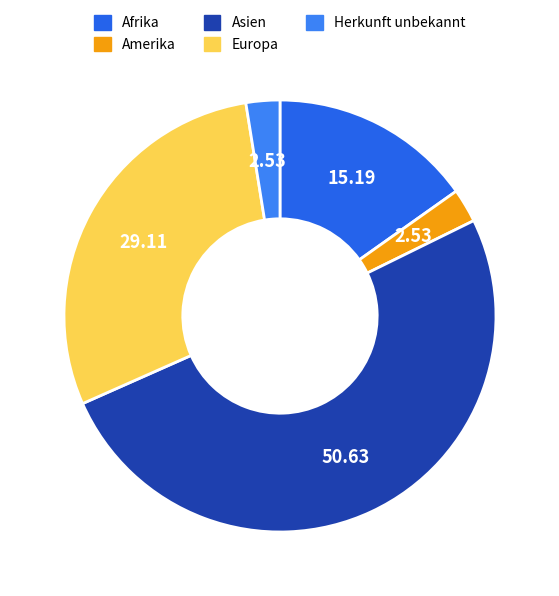

Combined, what portion of the pie is Asien and Herkunft unbekannt?

53.2%